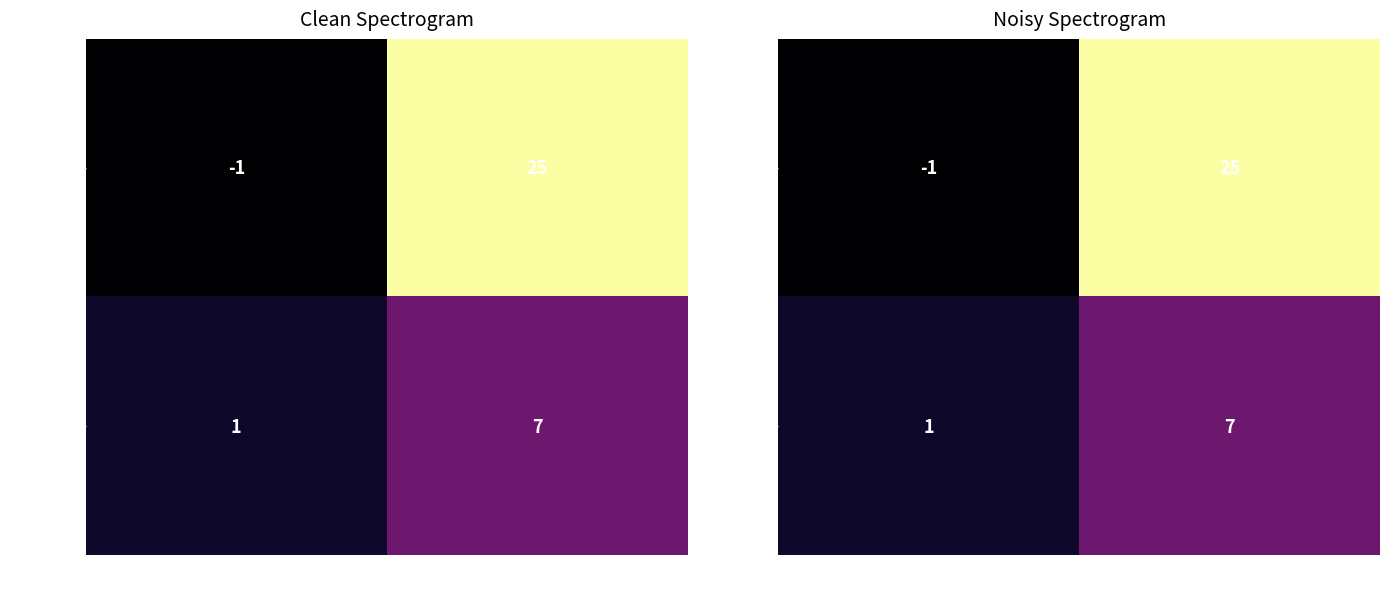

How many data points does each series have?

2